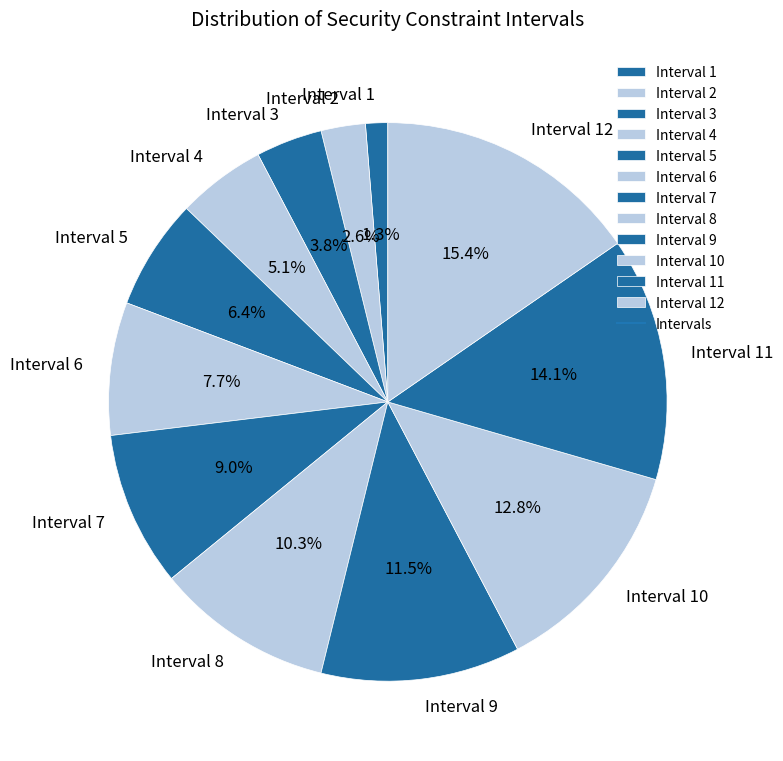

Which has a higher value, Interval 6 or Interval 8?

Interval 8